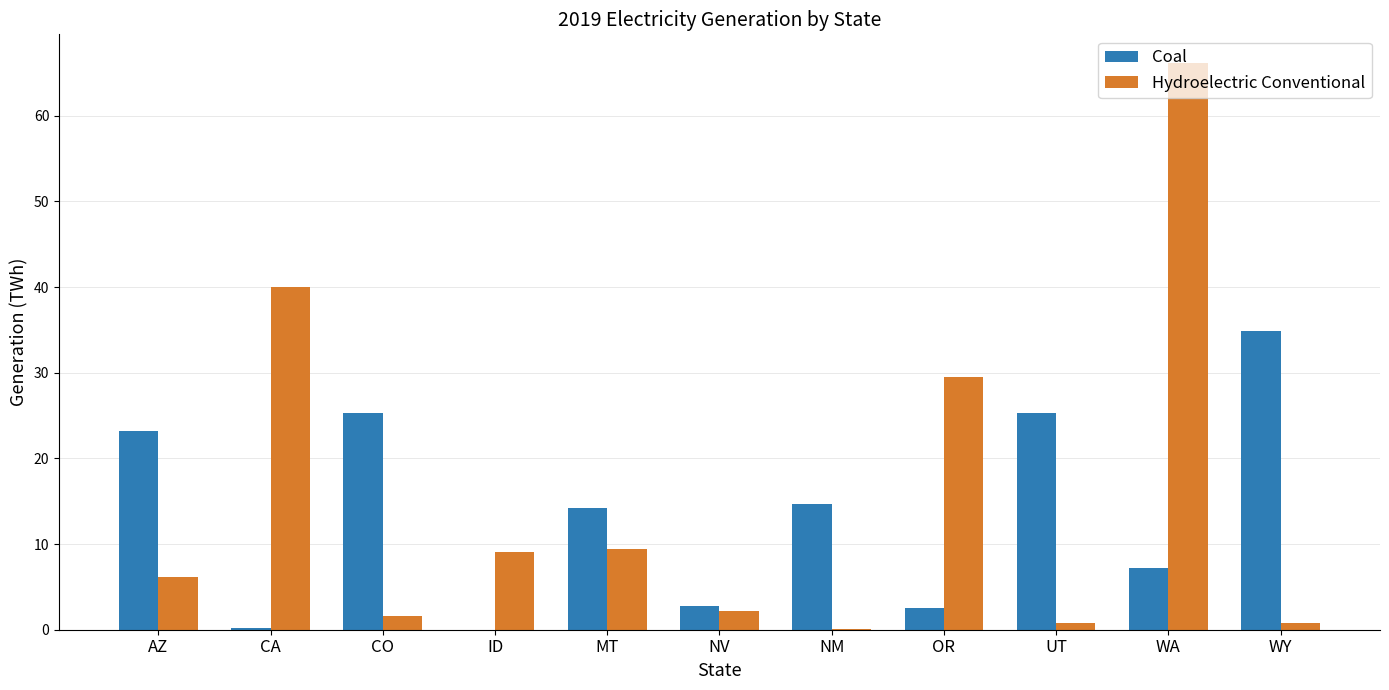

Read the Hydroelectric Conventional value at WA.

66.2